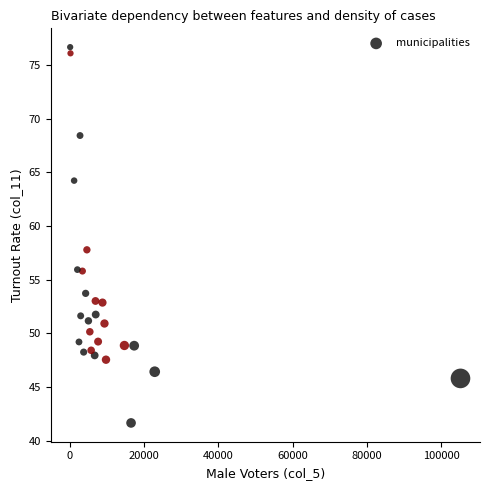

What is the range of X values (max minus min)?

105113.0